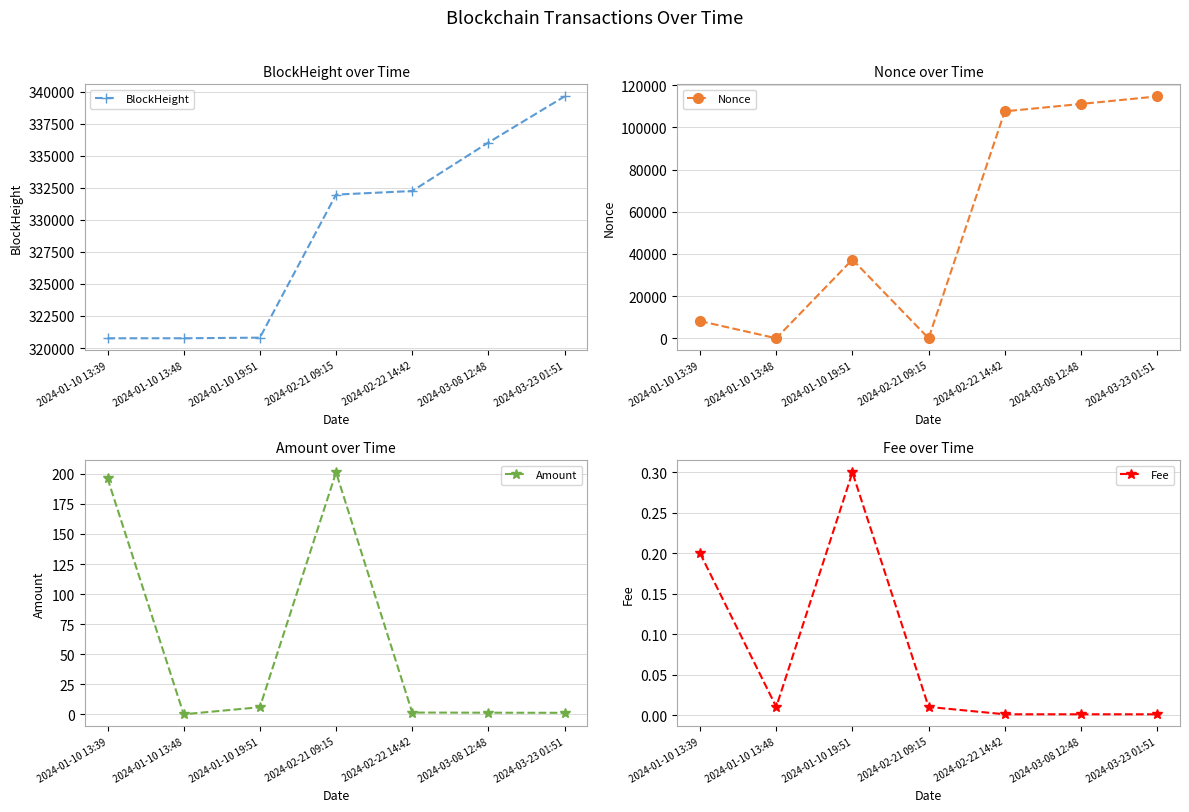

How many interior local valleys does the Fee series have?

1